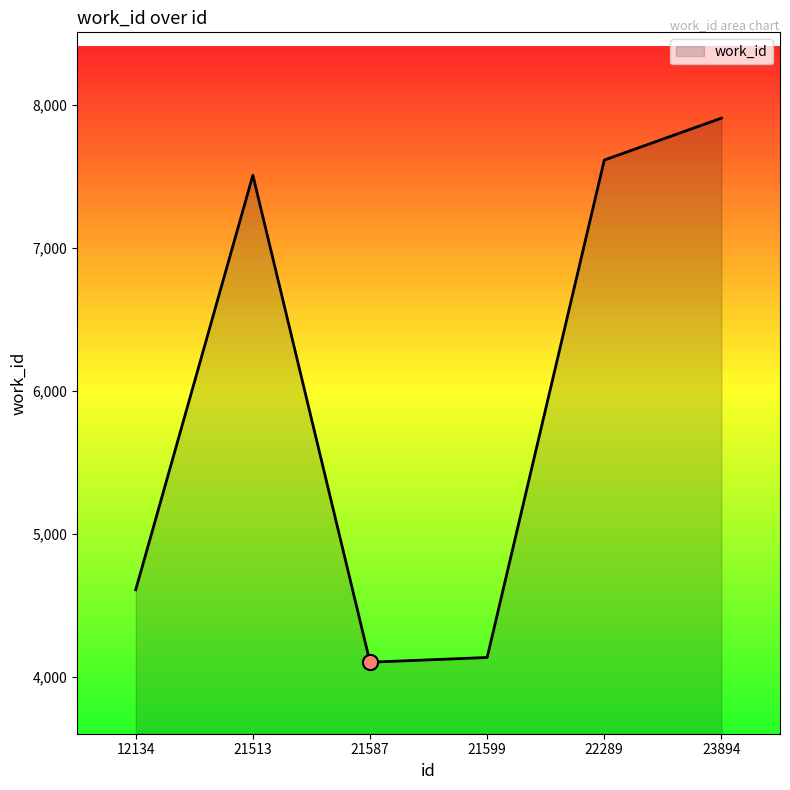

Between 23894 and 21599, which is larger?

23894